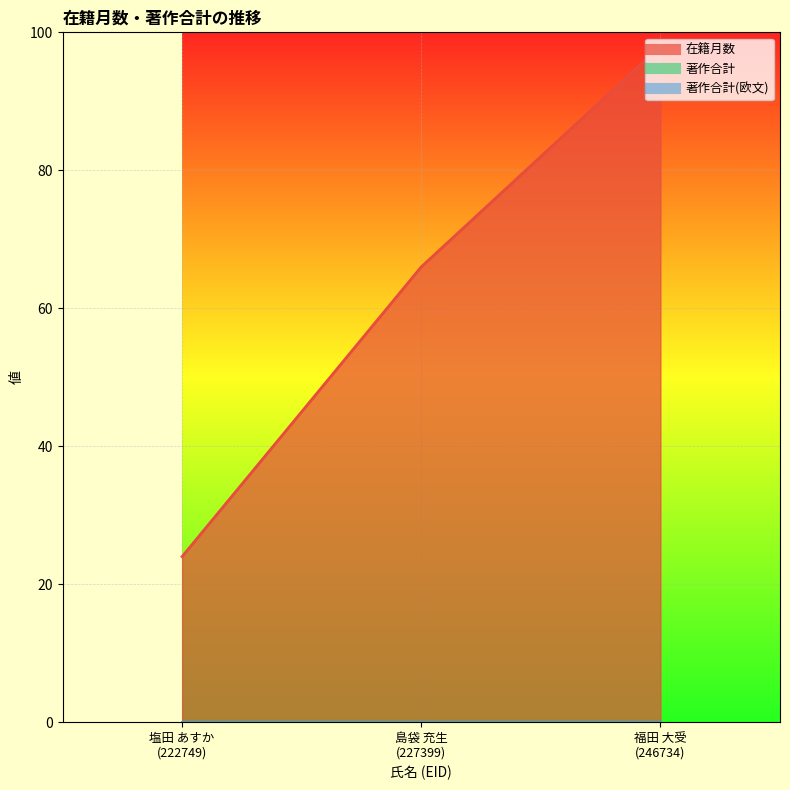

Which series has the widest spread of values?

在籍月数